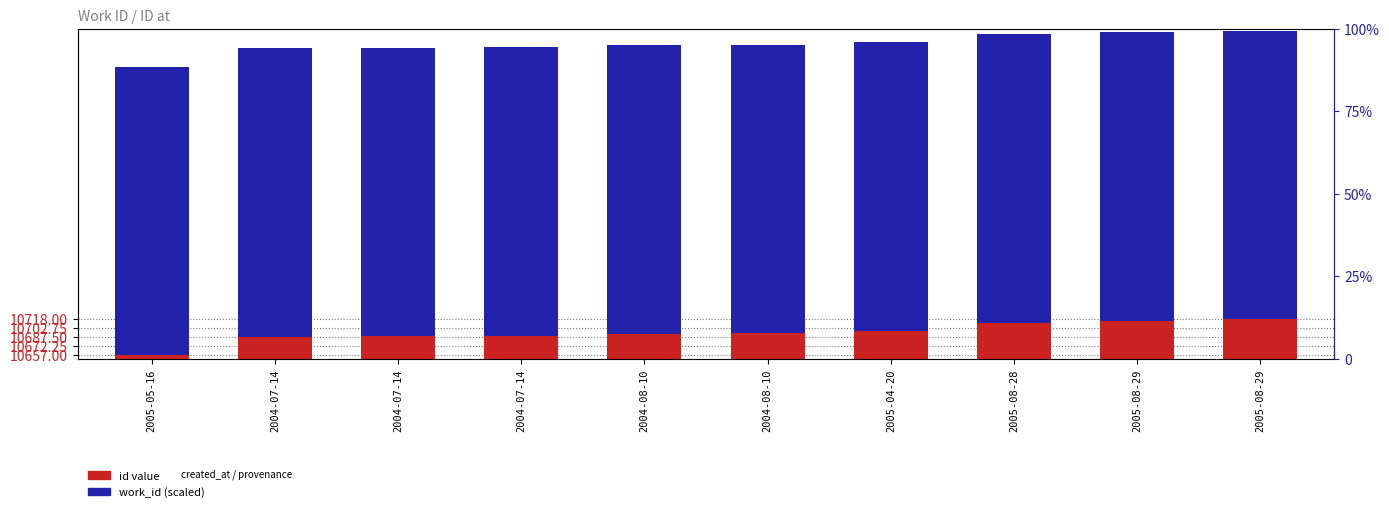

Rank the series at 2005-05-16 from lowest to highest value.

work_id, id